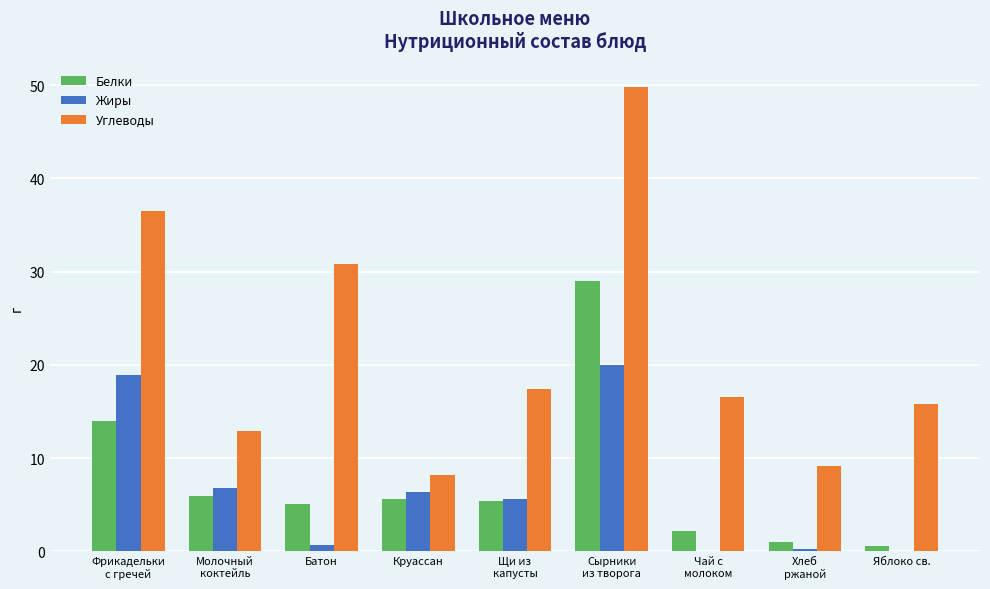

Which series has the largest total across all categories?

Углеводы